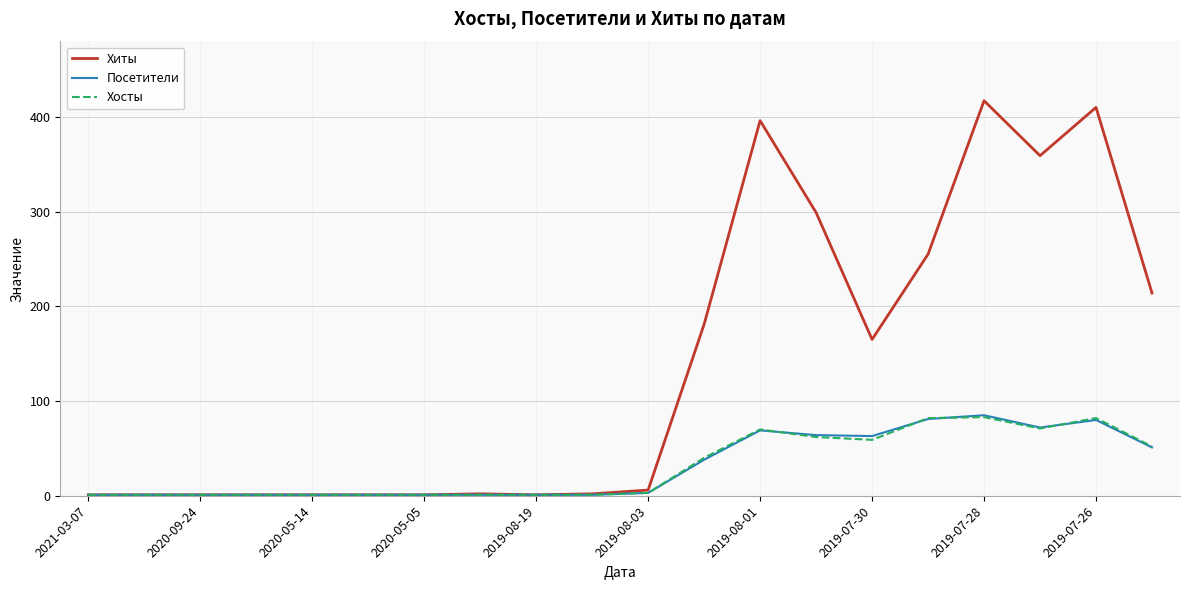

What is the difference between the maximum and minimum values in the Хосты series?

82